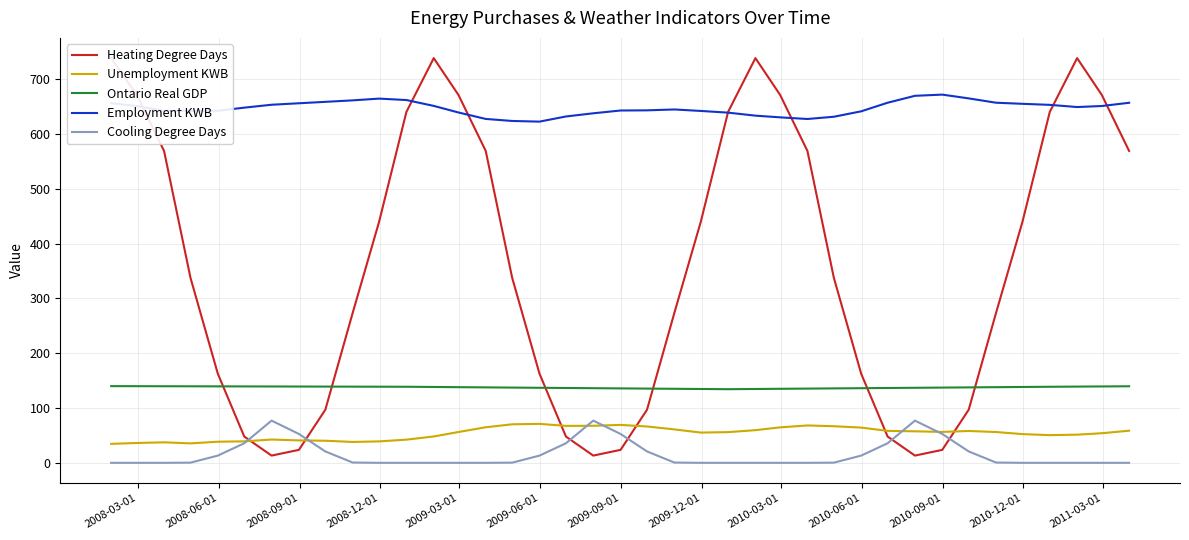

What is the maximum value for Unemployment KWB?

71.1